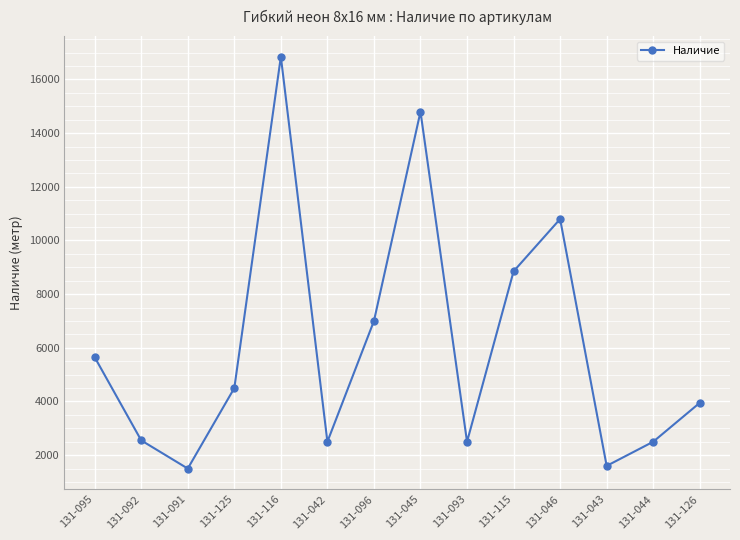

How many data points are less than 4500?

7